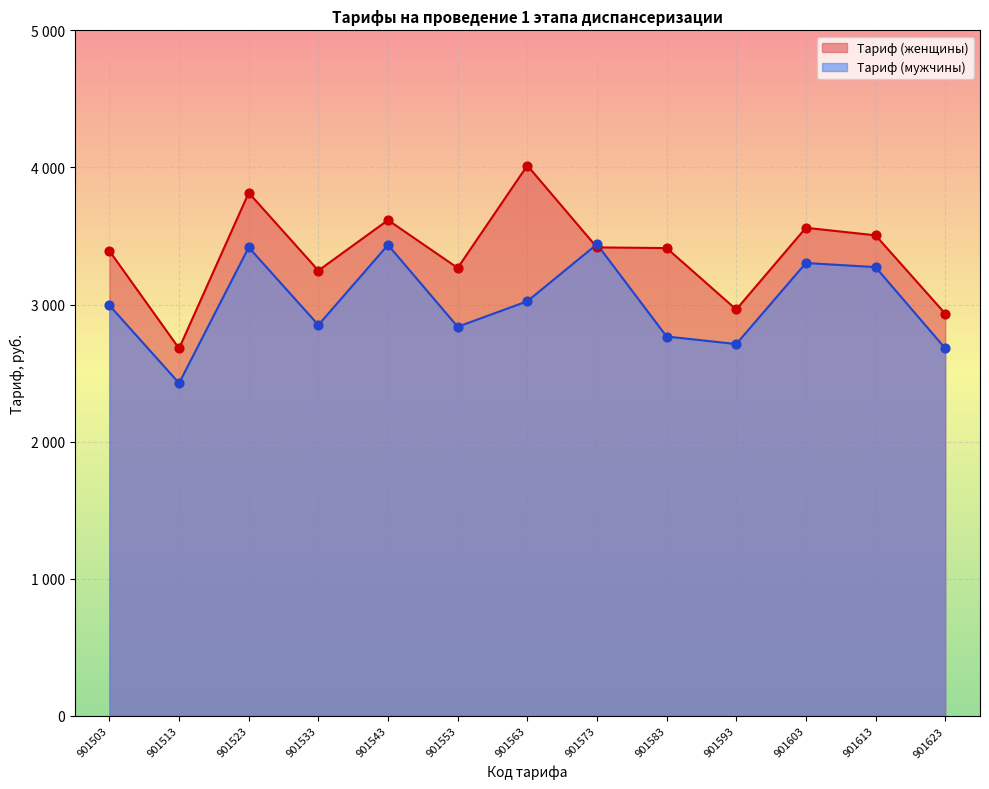

What are all the series names shown in the legend?

Тариф (женщины), Тариф (мужчины)